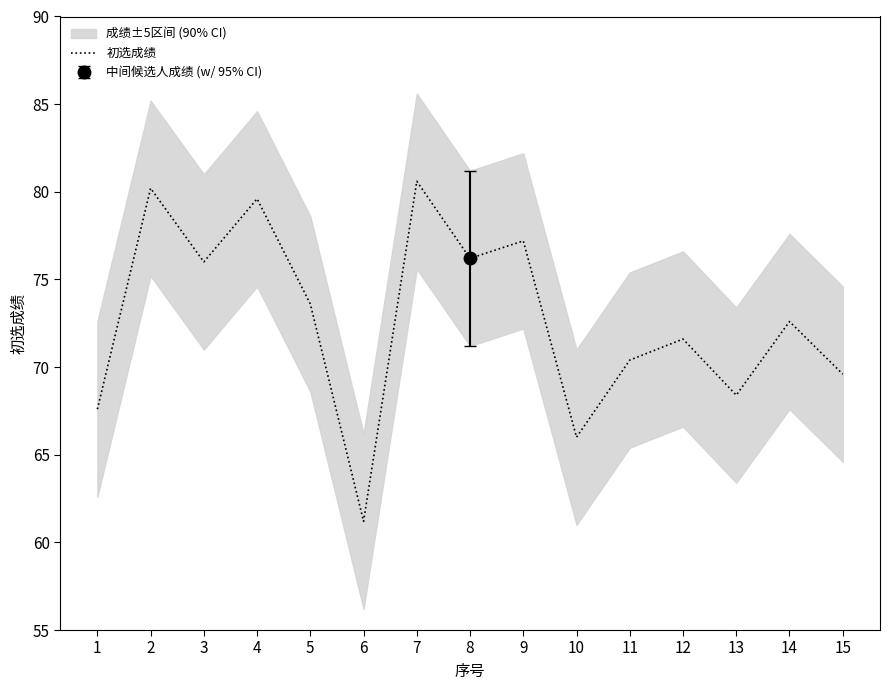

What is the sum of the values at 3 and 4?

155.6